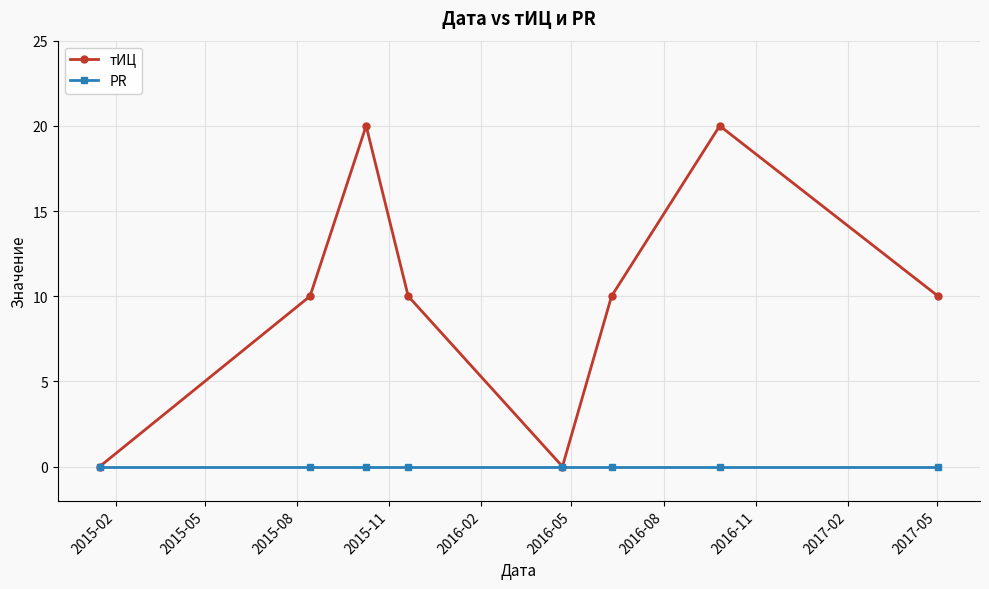

At how many categories does at least one series exceed 2?

6